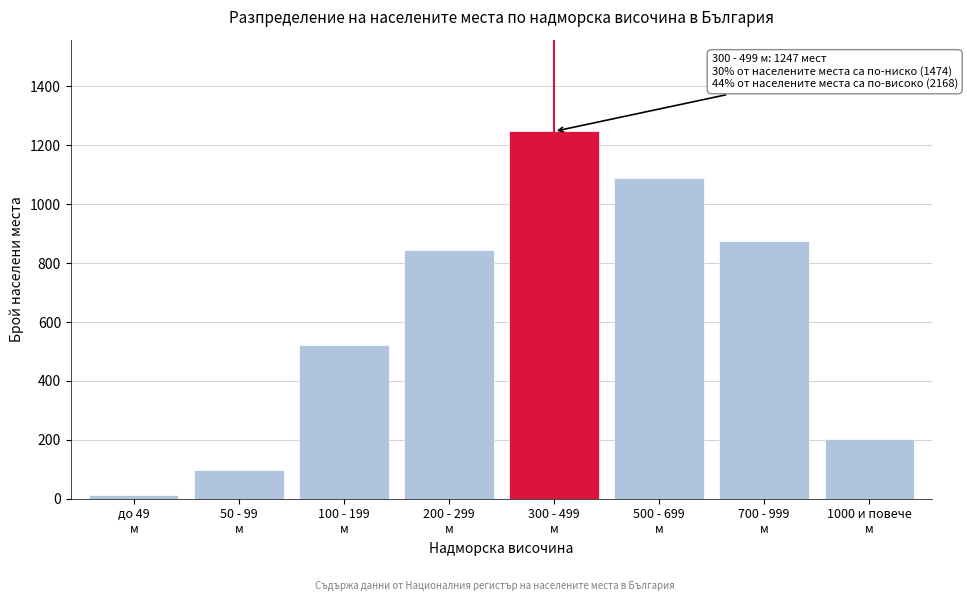

Reading right to left, list all the values displayed in this chart.

203	876	1089	1247	843	521	98	12